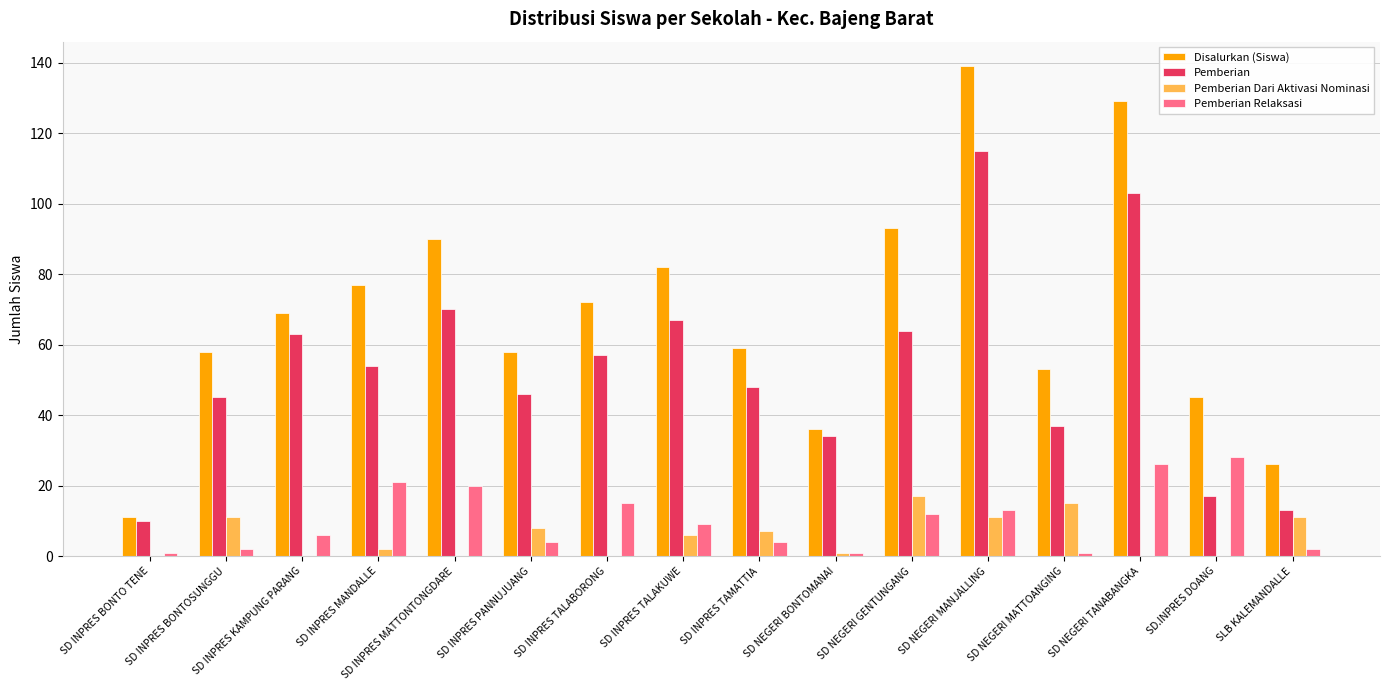

What is the sum of the Pemberian Dari Aktivasi Nominasi values at SD NEGERI MANJALLING and SD INPRES KAMPUNG PARANG?

11